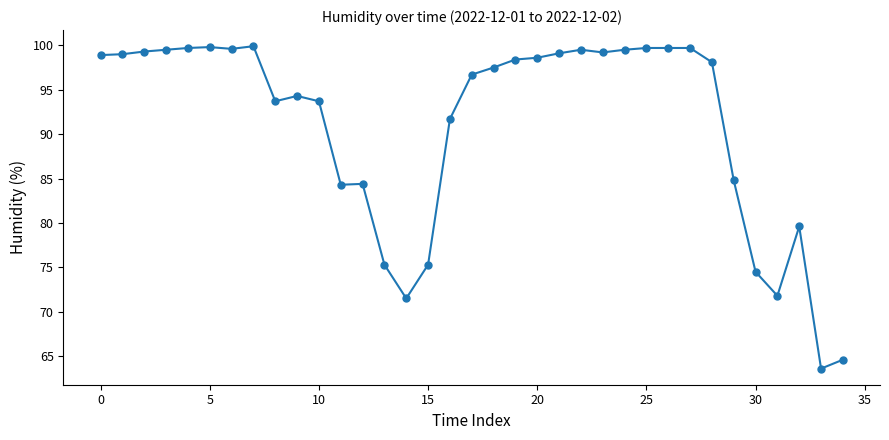

What is the average value?

91.0